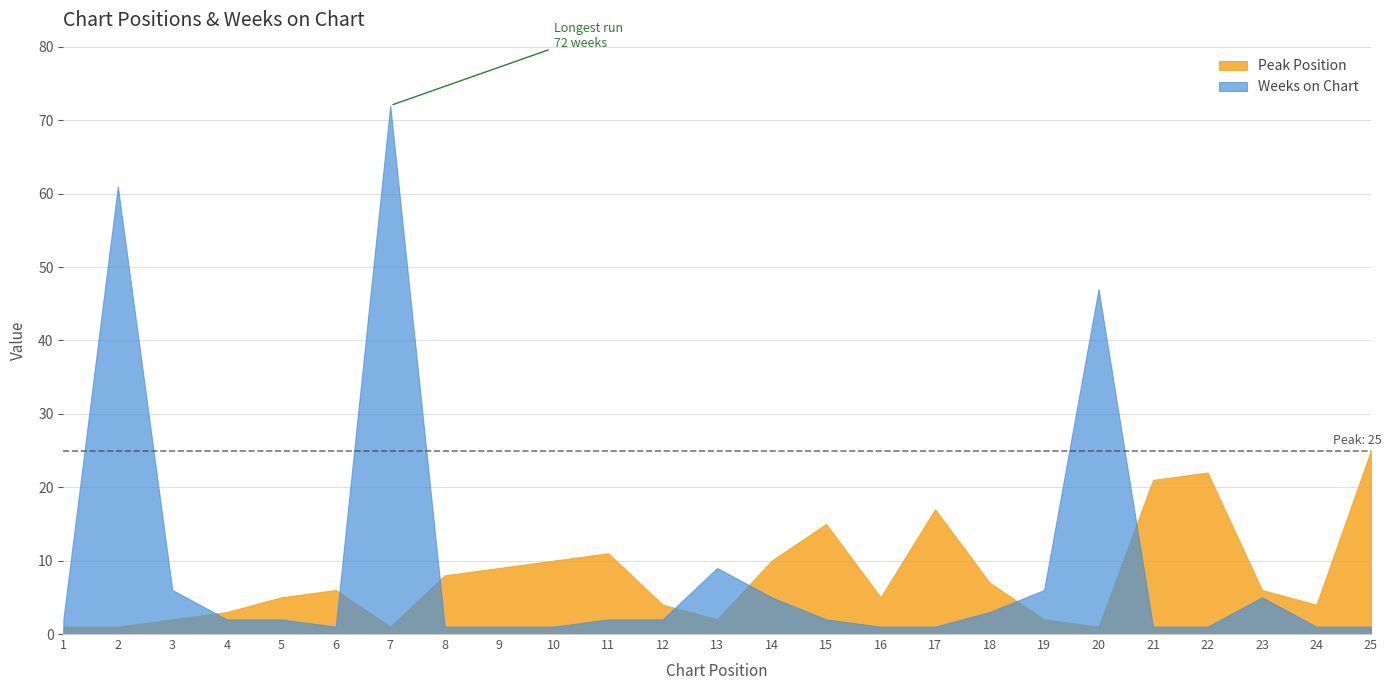

At which category does Peak Position reach its first local peak?

6